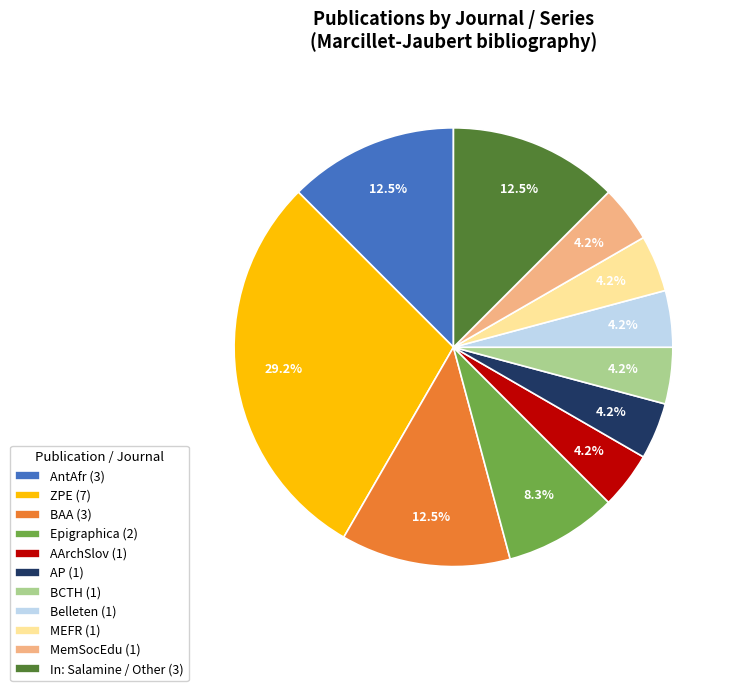

Does BAA (3) represent more than half of the total?

No